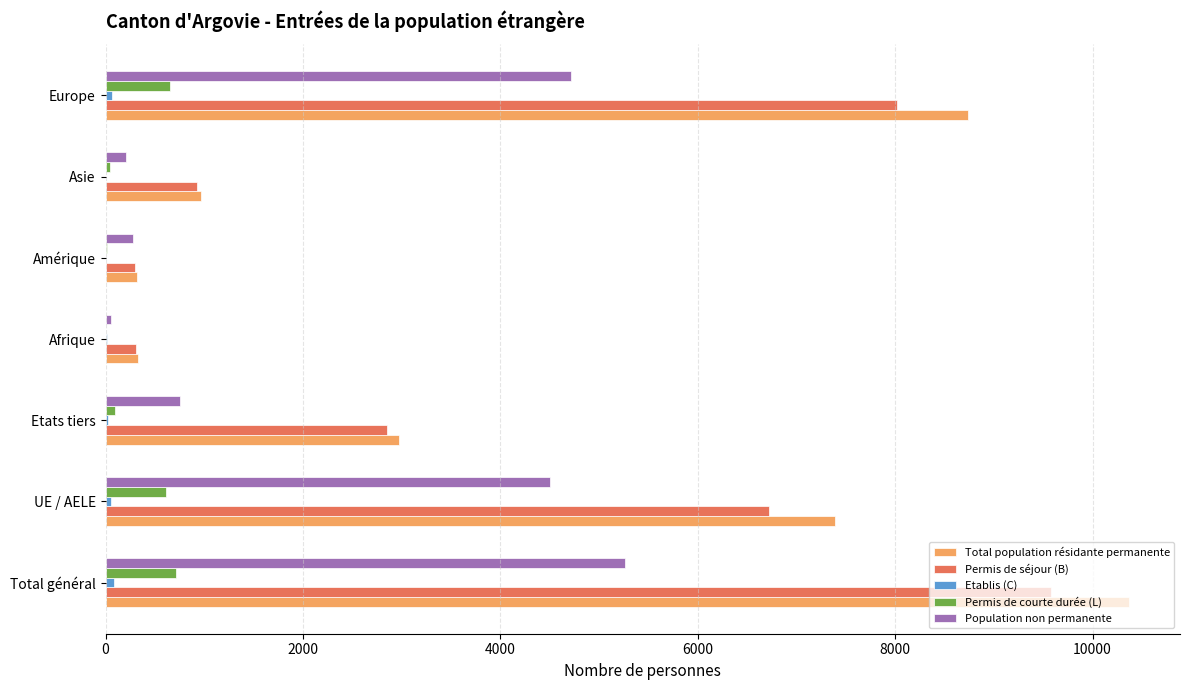

True or false: Permis de séjour (B) has a value of 313 at Afrique.

True